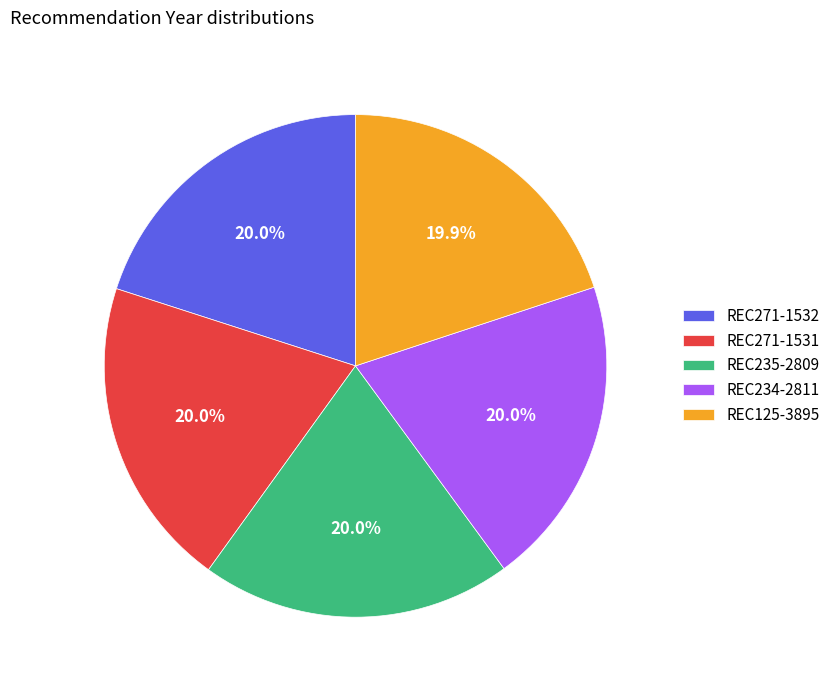

What is the ratio of the value at REC271-1532 to the value at REC271-1531?

1.0